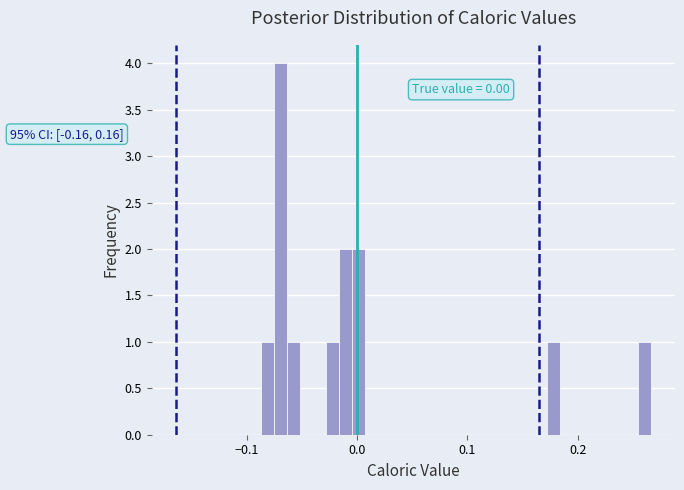

Read against the x-axis, roughly where is the centre of the tallest bar?

-0.07